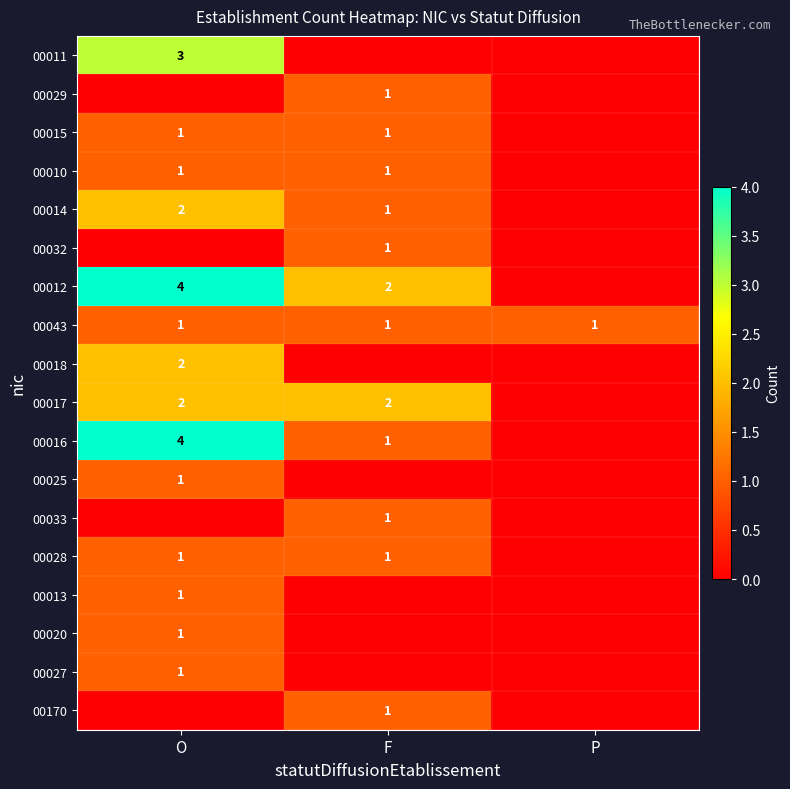

The 00028 series shows 0 at F. True or false?

False